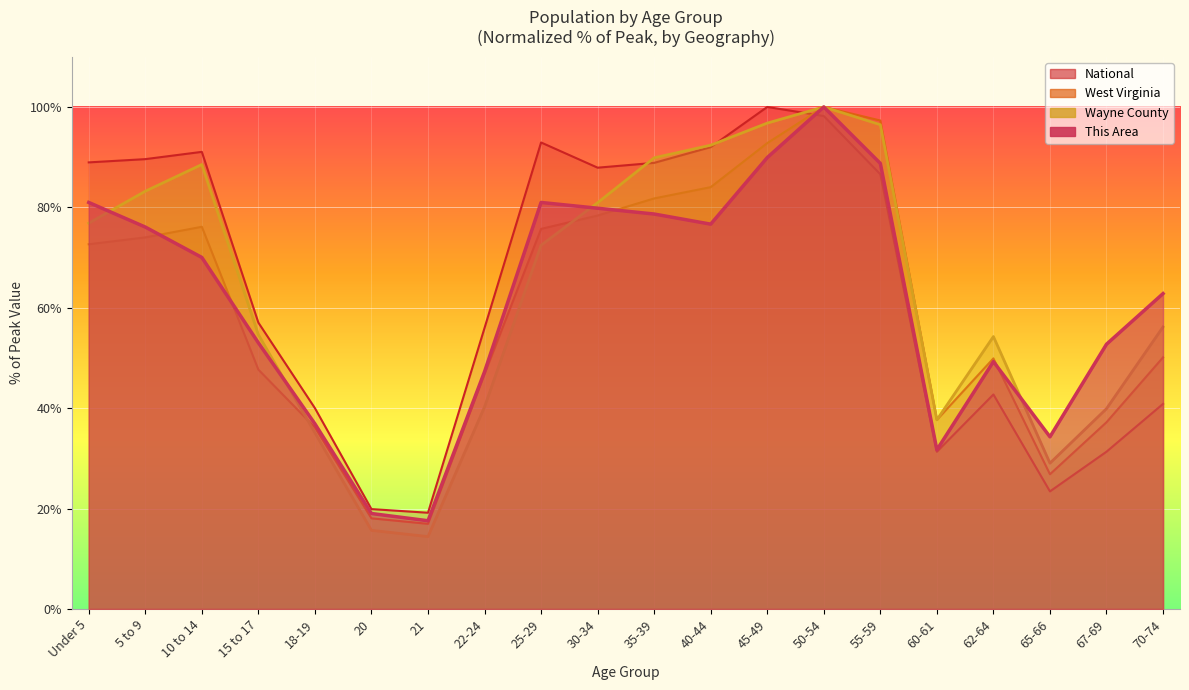

What position from the left is 5 to 9?

2